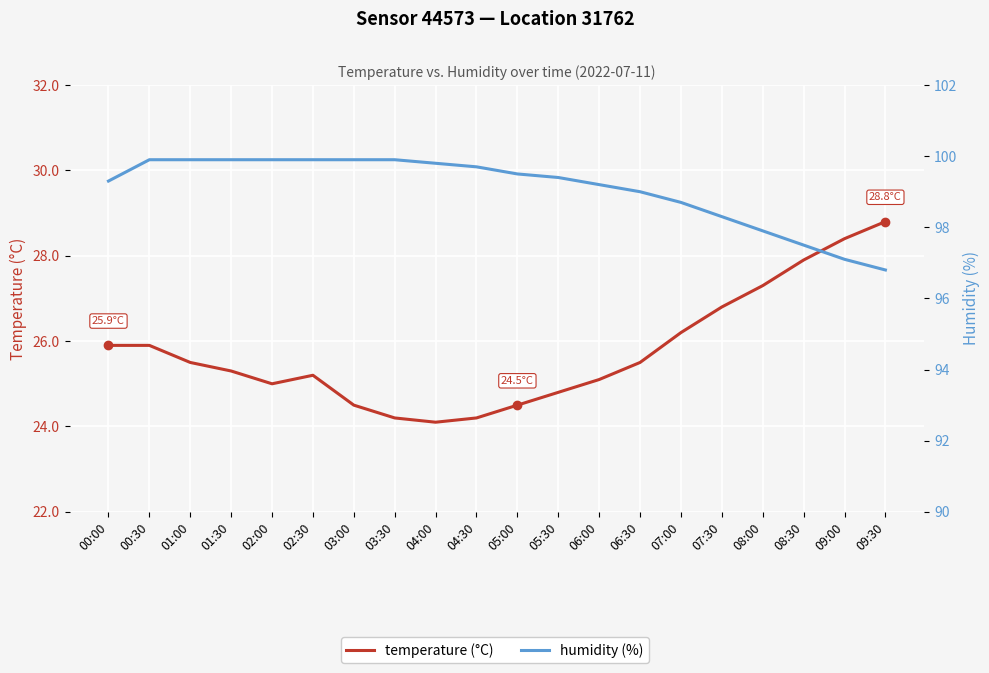

True or false: humidity (%) and temperature (°C) cross at least once.

False